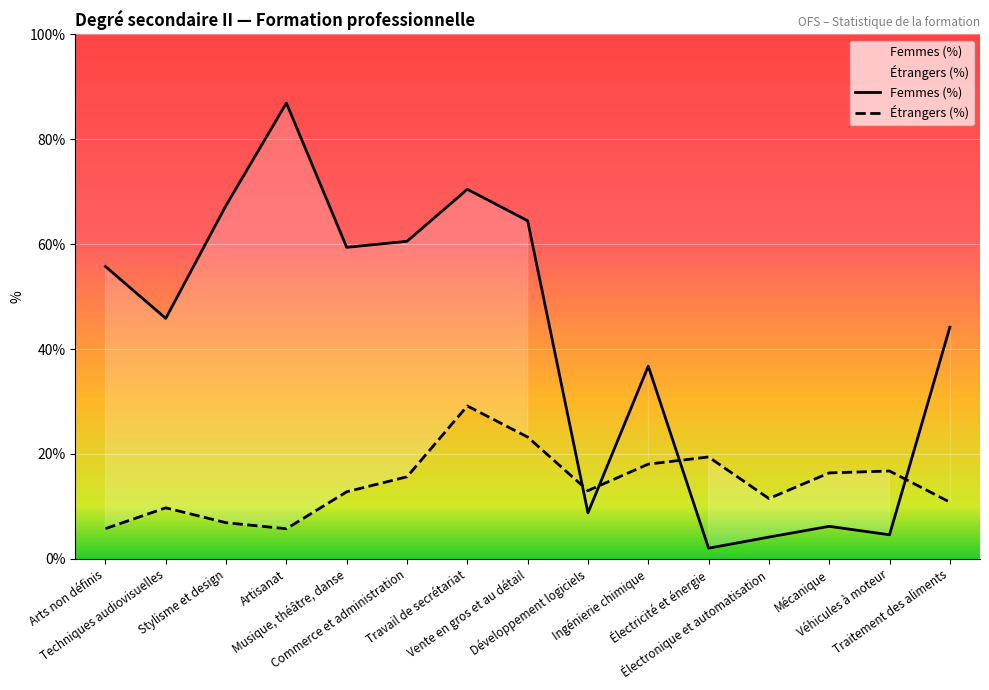

What is the value of the Femmes (%) point at the 9th from the left?

8.8